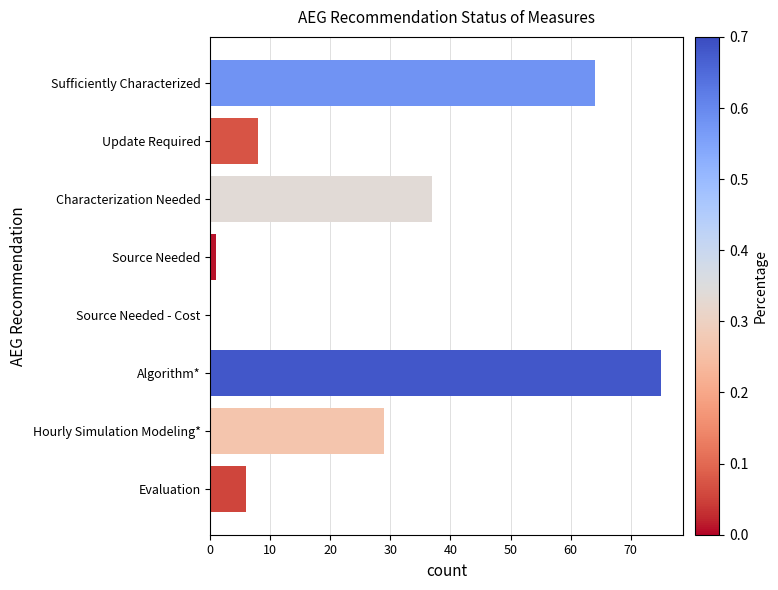

Which has a higher value, Source Needed or Update Required?

Update Required